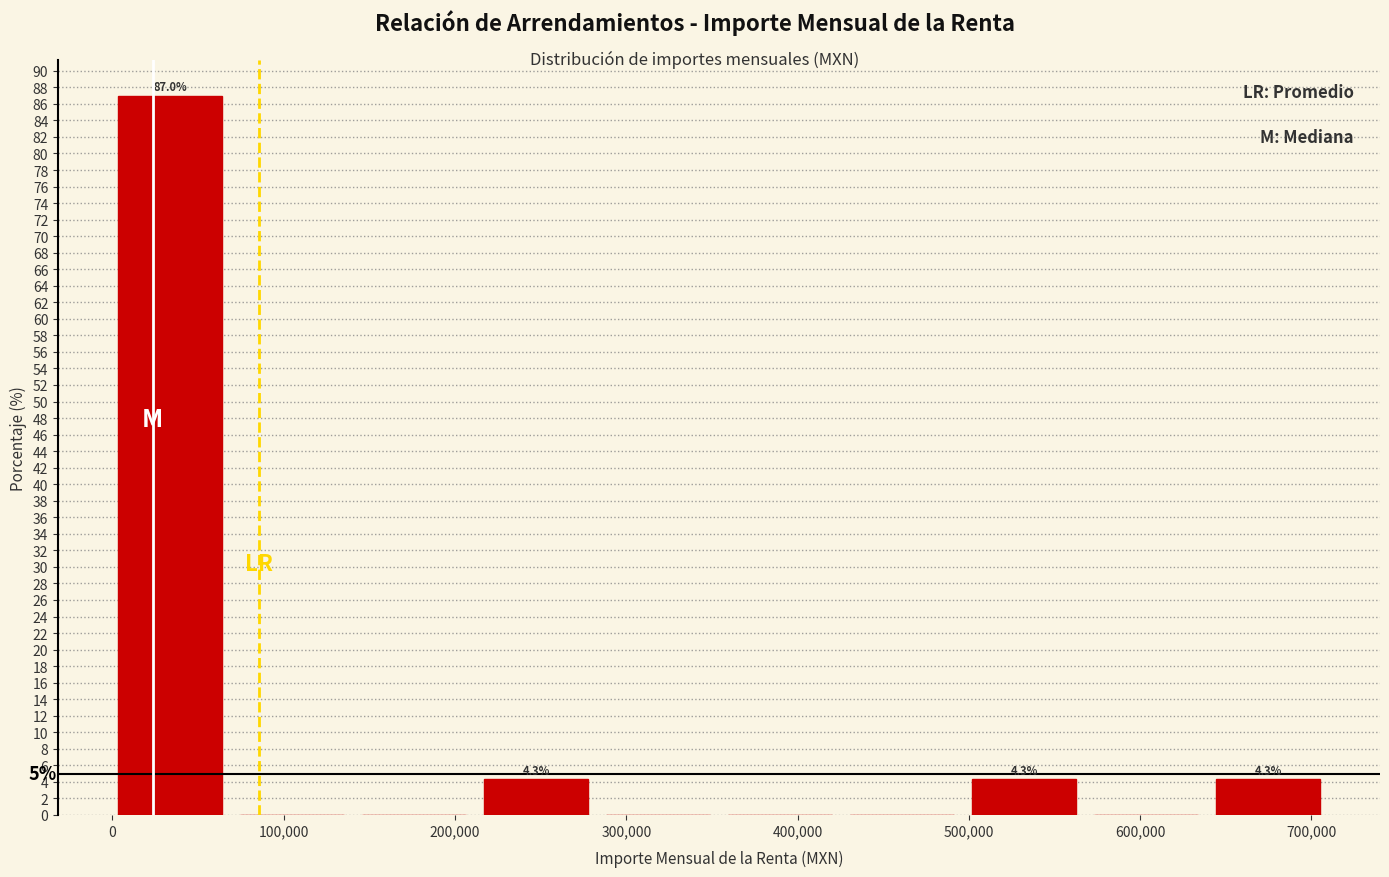

Over which range of the x-axis is the bar tallest?

0 to 70000